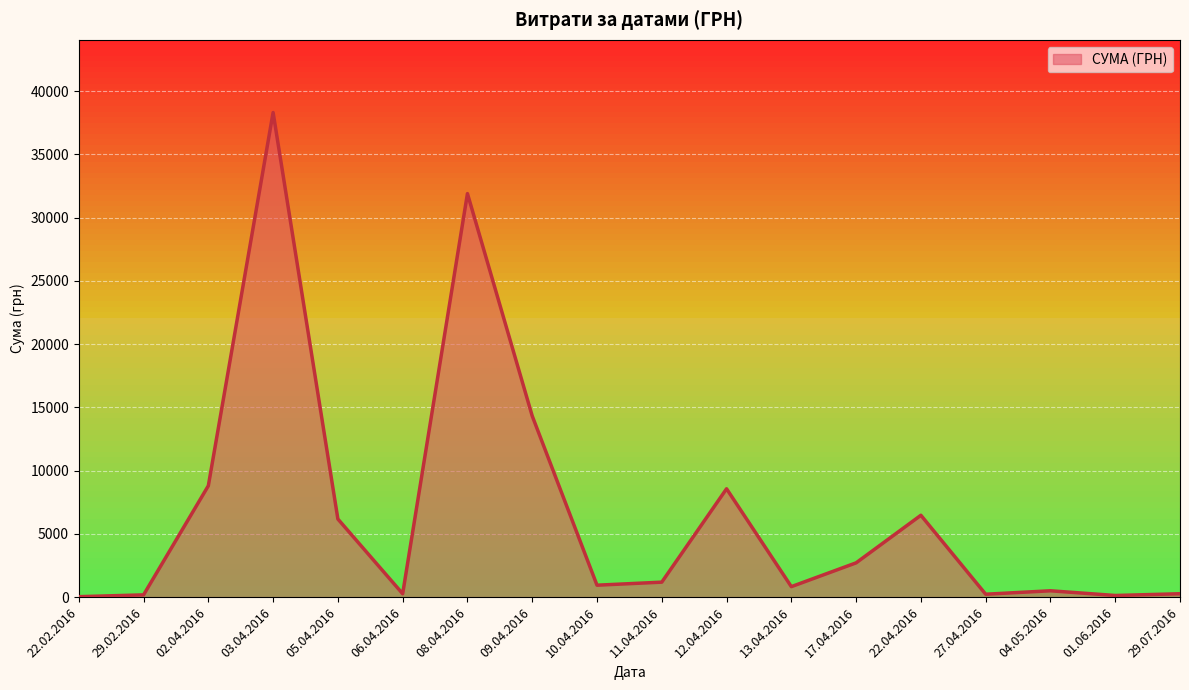

What is the difference between the maximum and minimum values?

38264.5